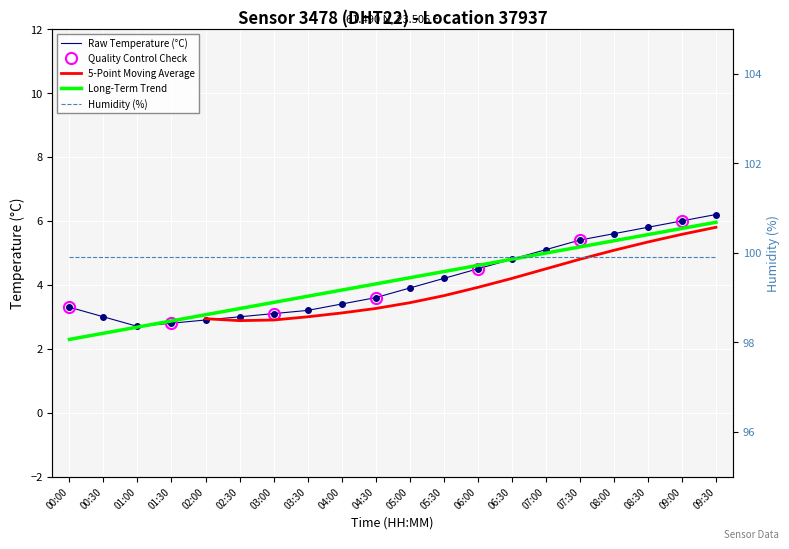

At which category does the chart reach its minimum across all series?

01:00